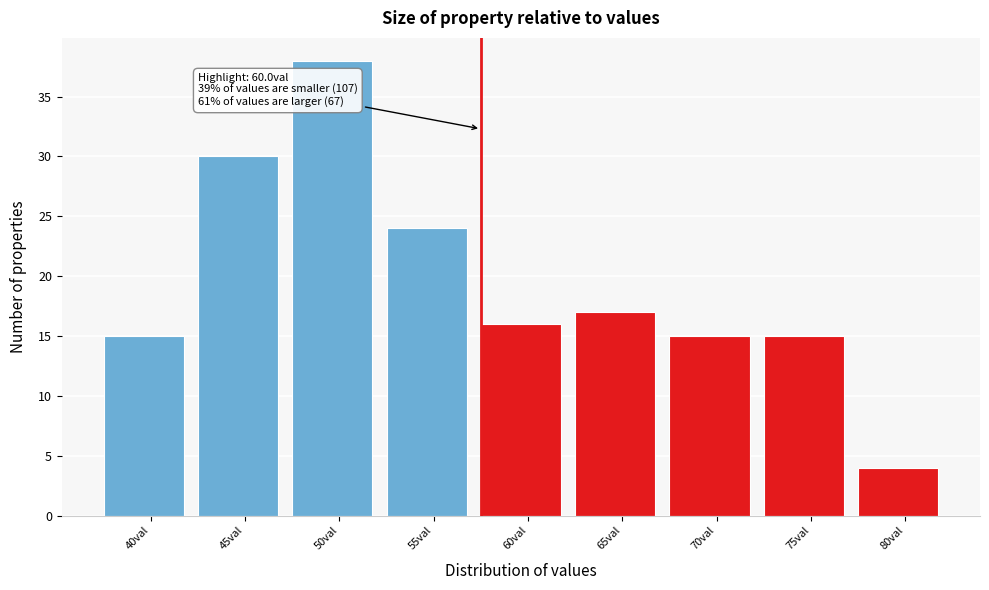

Reading right to left, extract all data points from this chart.

4	15	15	17	16	24	38	30	15